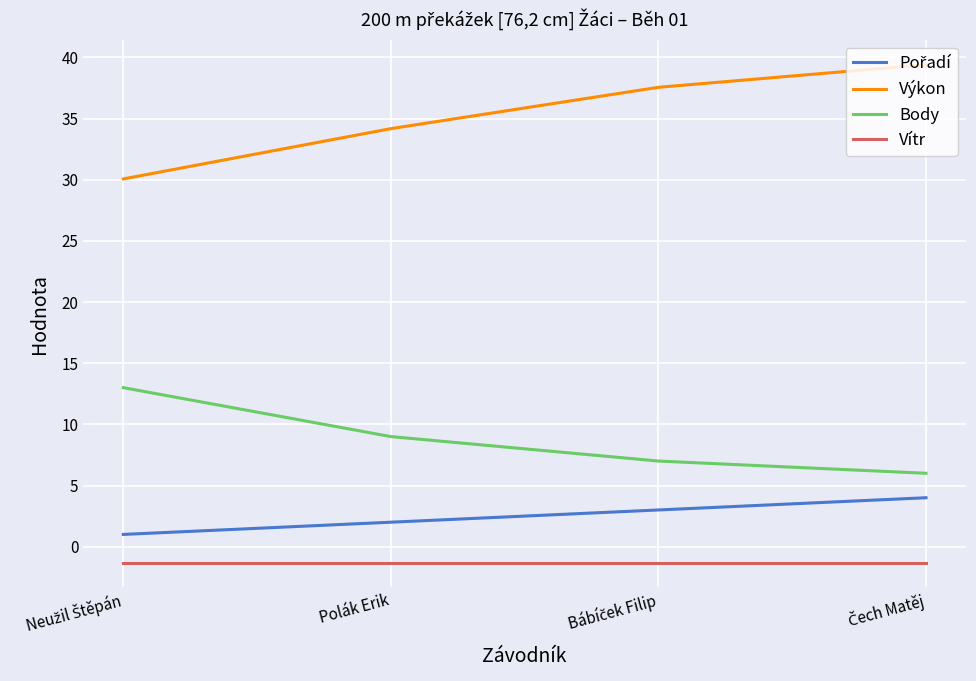

Which series has the largest total across all categories?

Výkon